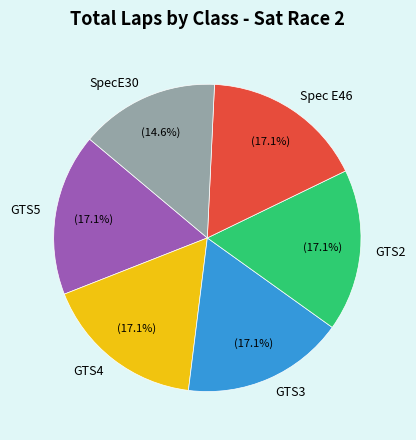

Is it true that GTS4 is 31% of the pie?

False